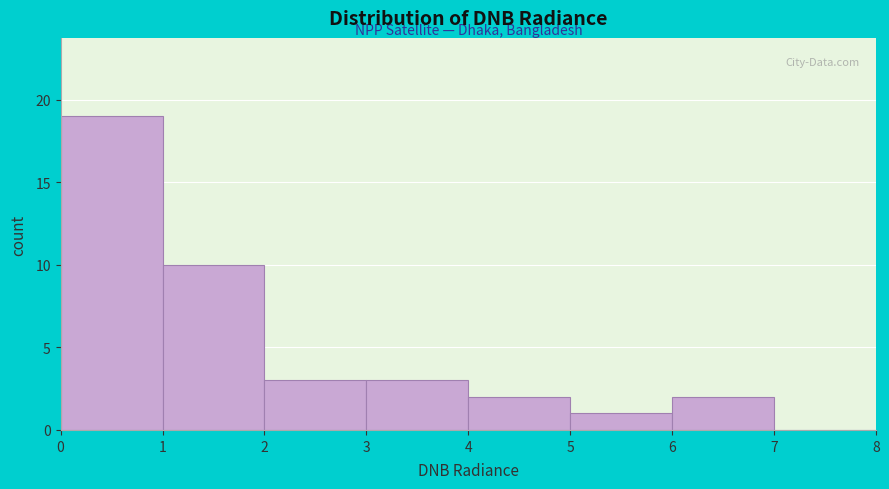

What is the height of the bar covering 5 to 6 on the x-axis? The values are not printed on the chart, so give them approximately, as read against the axis.

1